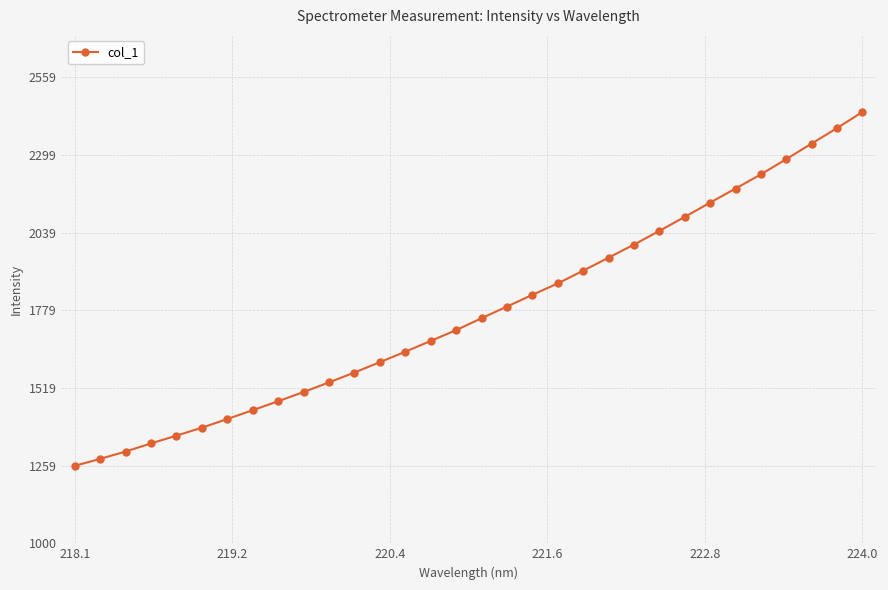

Is this an area chart (filled region under the line)?

No